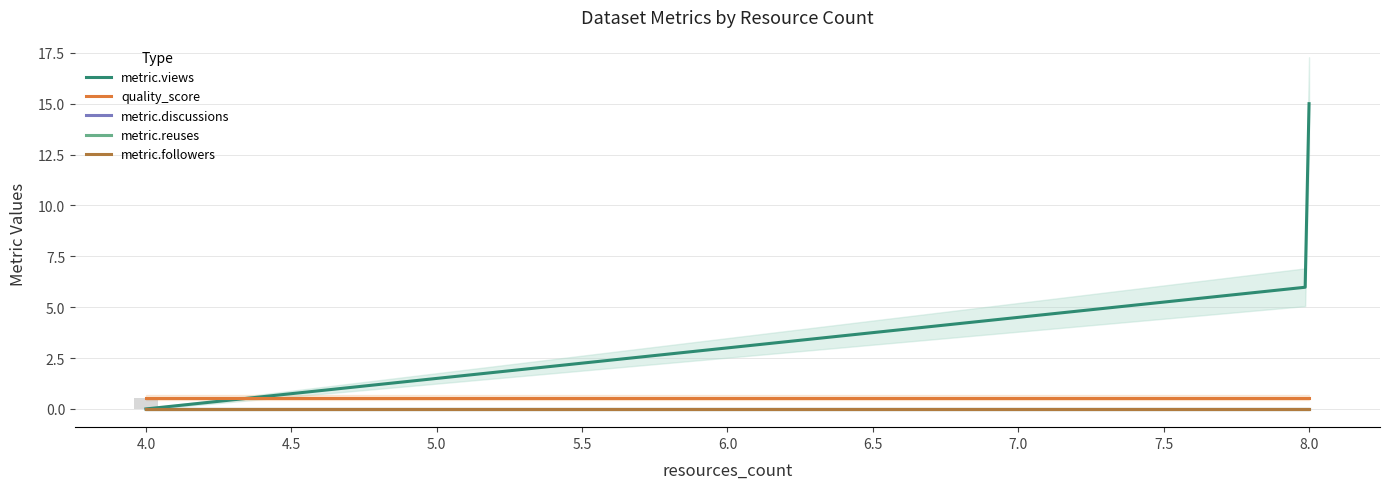

At which label does metric.reuses reach its peak?

4